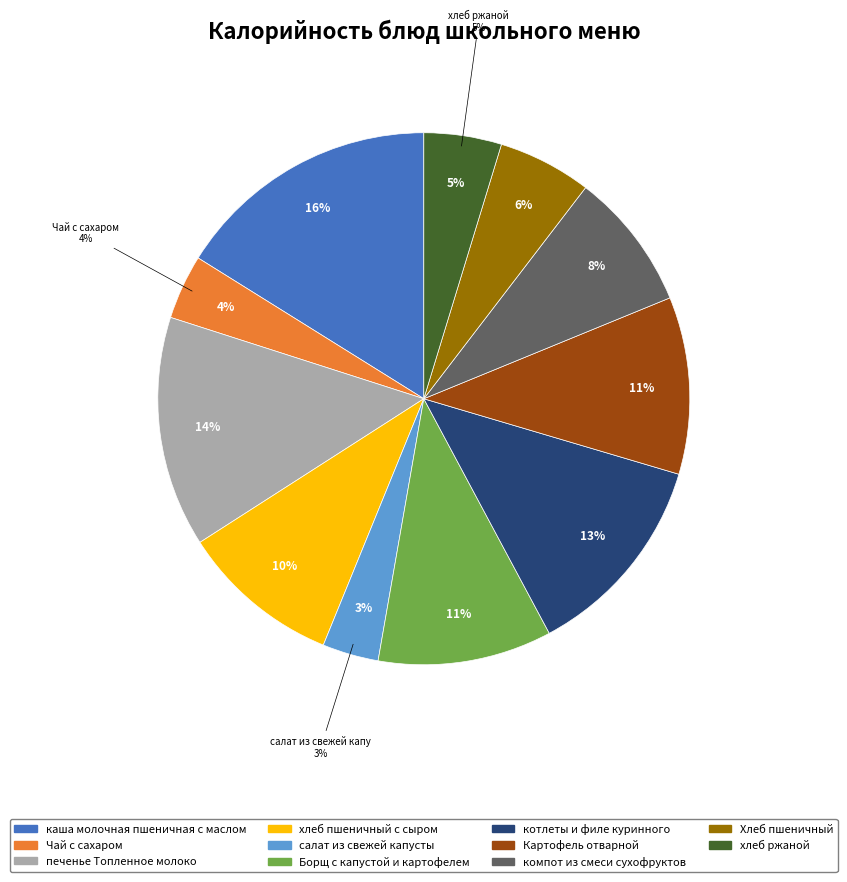

Rank the categories by value from lowest to highest.

салат из свежей капусты, Чай с сахаром, хлеб ржаной, Хлеб пшеничный, компот из смеси сухофруктов, хлеб пшеничный с сыром, Борщ с капустой и картофелем, Картофель отварной, котлеты и филе куринного, печенье Топленное молоко, каша молочная пшеничная с маслом